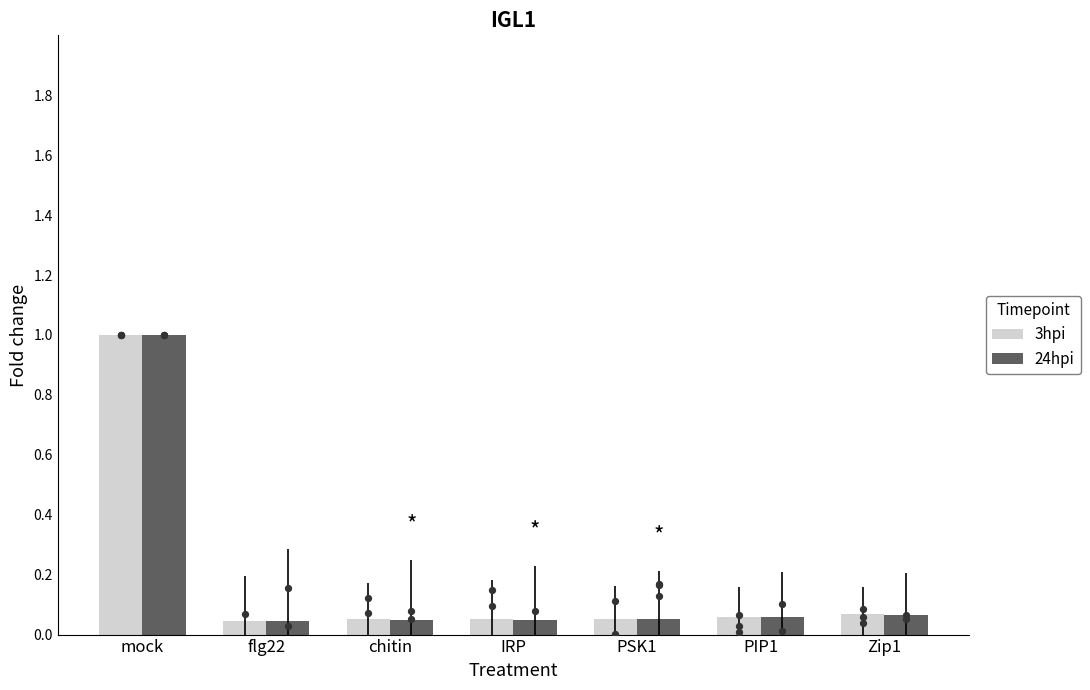

Which series has the largest Y range (max minus min)?

3hpi